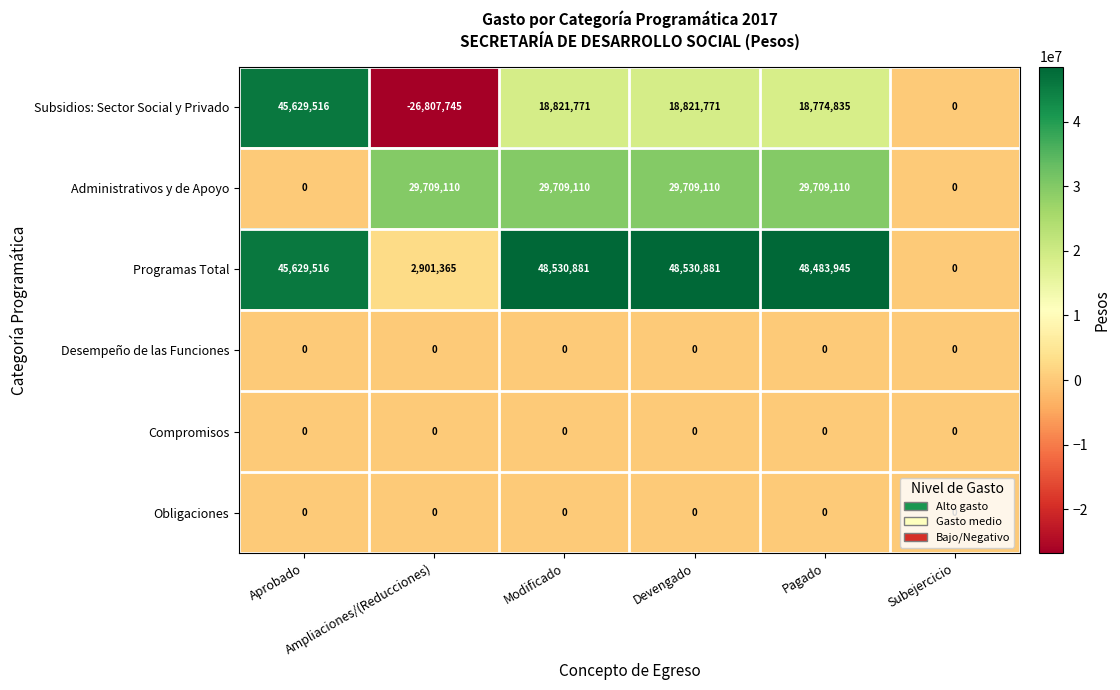

What is the spread (max minus min) of values at Modificado?

48530881